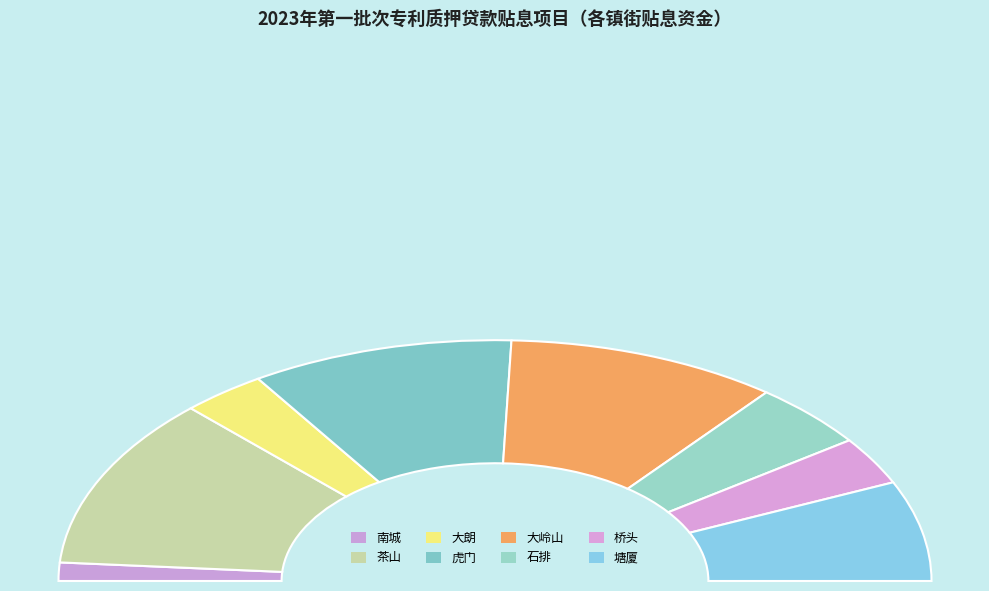

How many segments does this pie chart have?

8